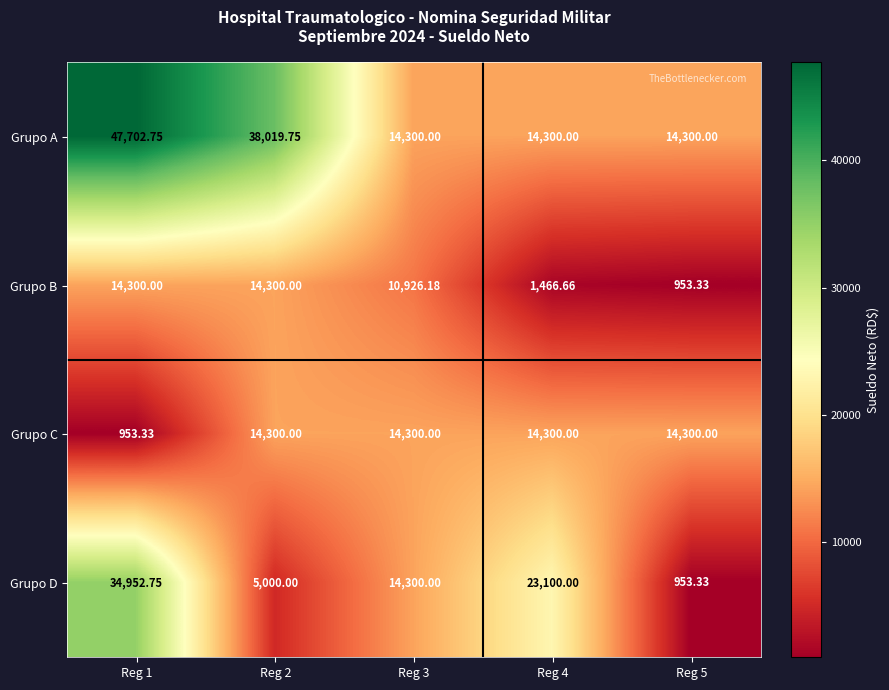

Is the value of Grupo C at Reg 1 greater than the value of Grupo D at Reg 1?

No